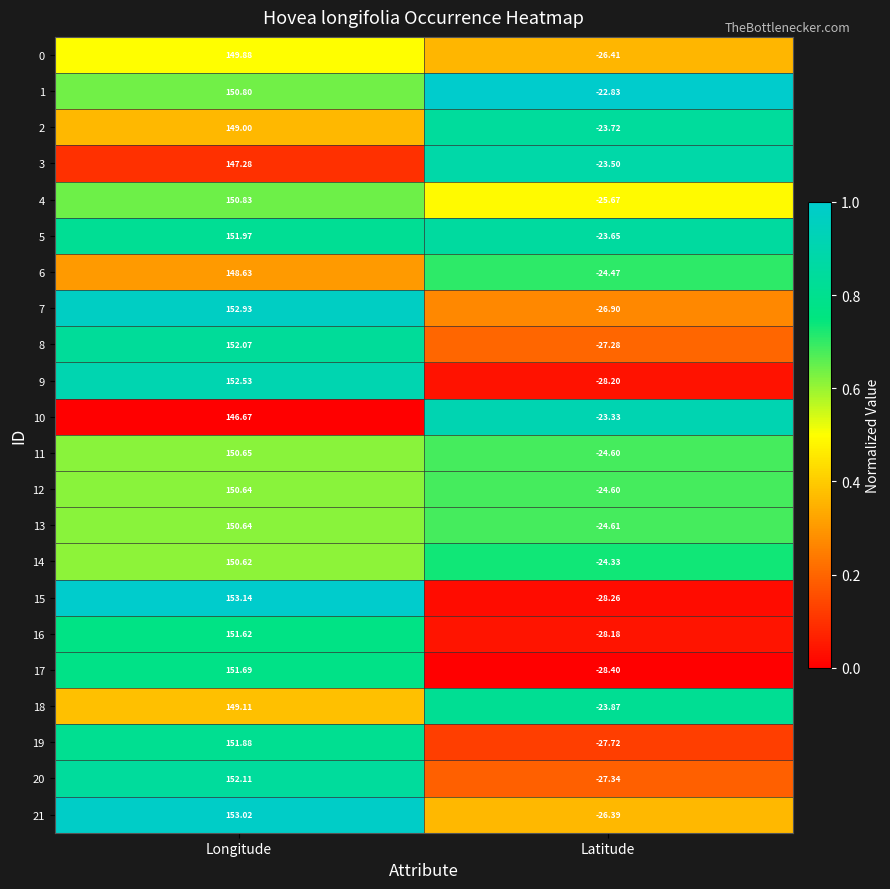

Which category has the lowest value in the 11 series?

Latitude